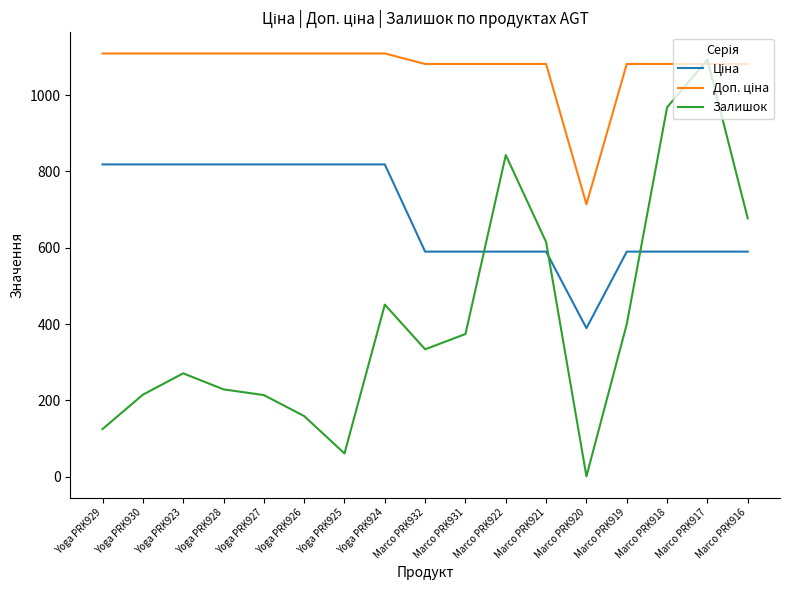

Where is Залишок nearest to the value 547?

Marco PRK921